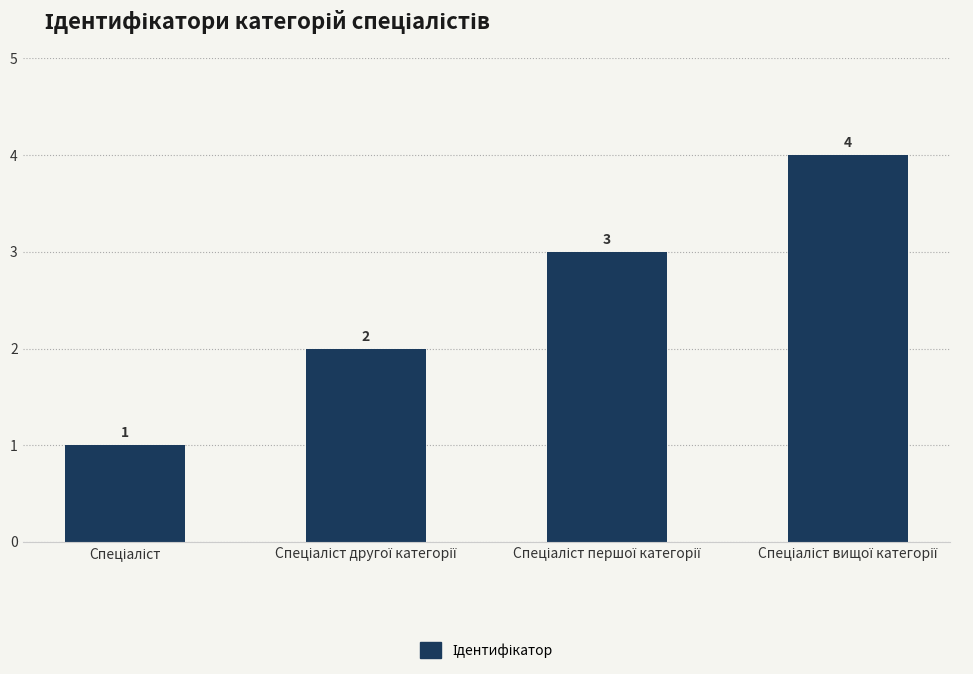

What is the value of the 1st bar from the left?

1